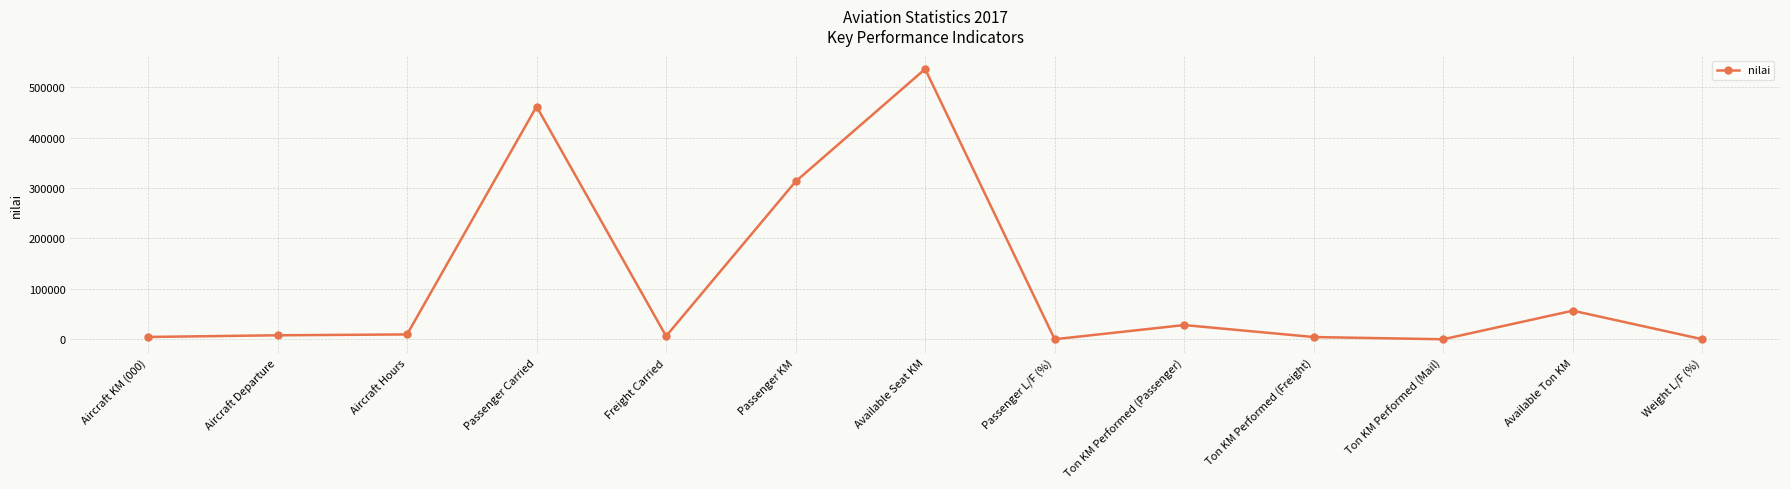

True or false: the data shows 212358 at Ton KM Performed (Mail).

False